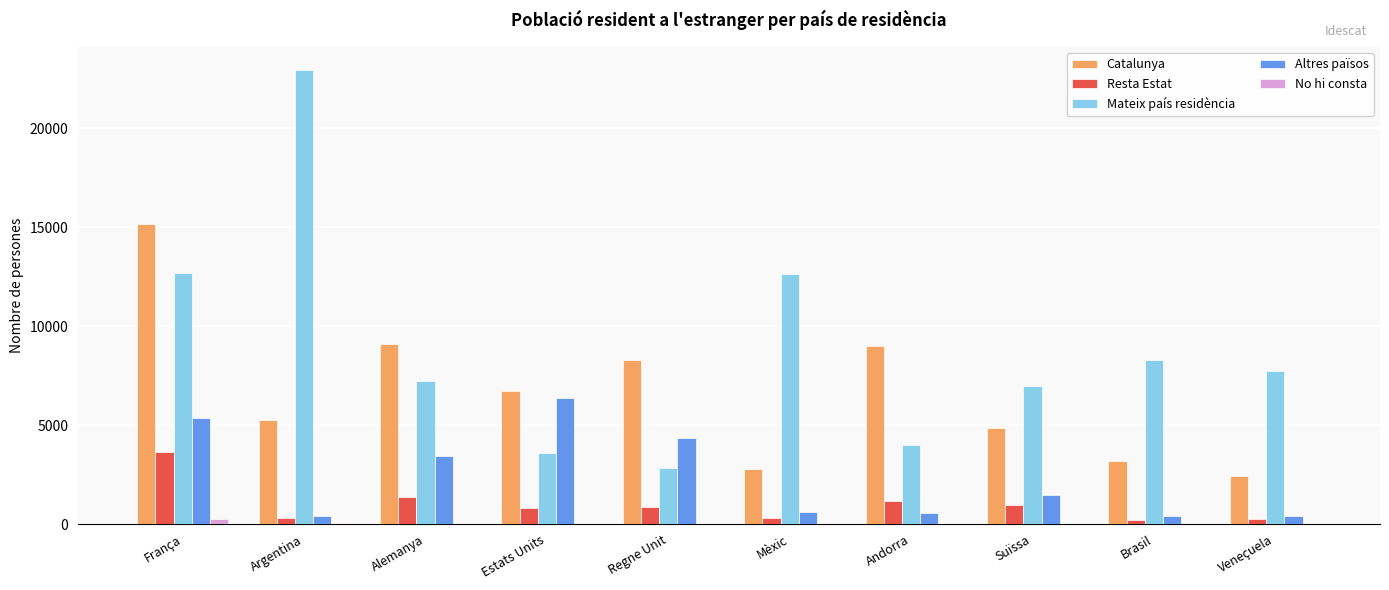

Read the Resta Estat value at Mèxic, to the nearest 100.

300